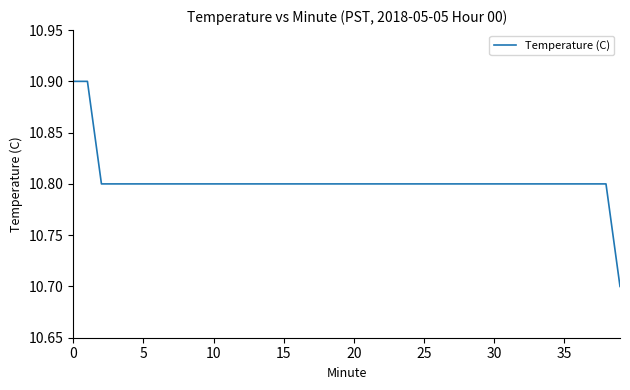

Is this an area chart (filled region under the line)?

No